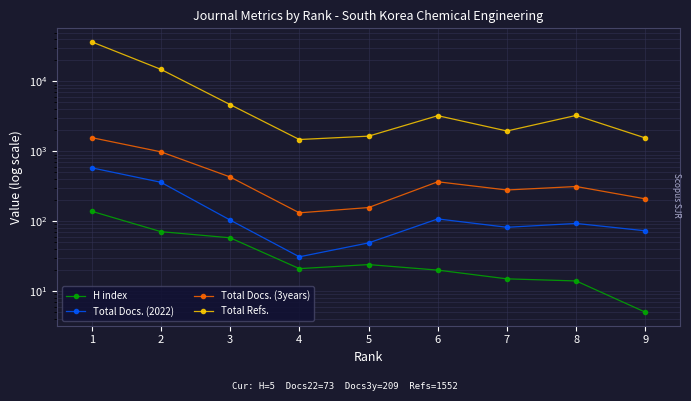

Count the number of data series in this chart.

4